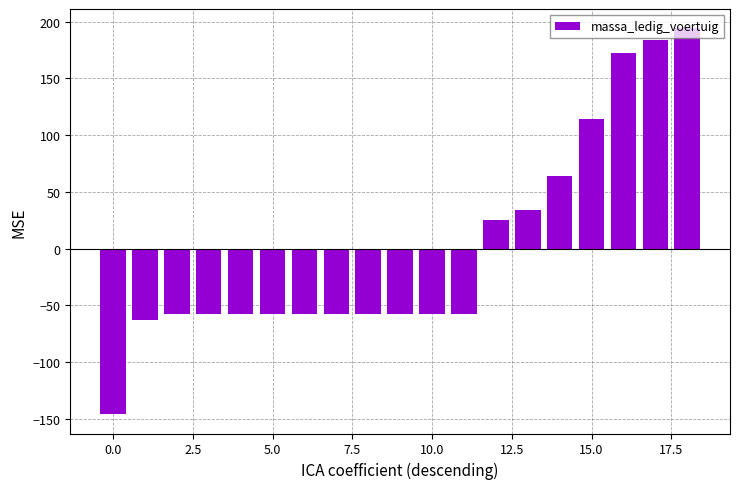

How many values are above zero?

7